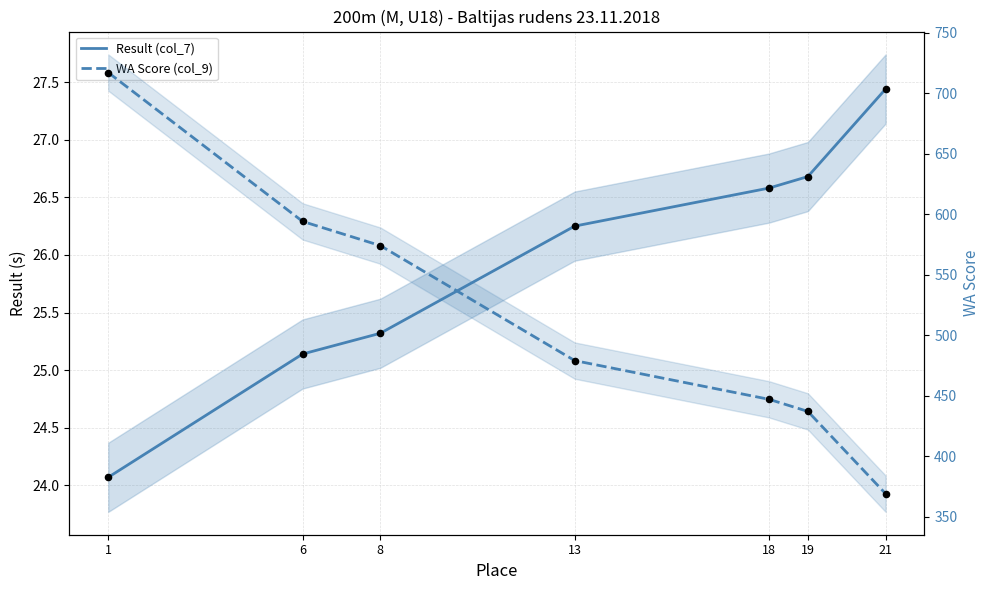

Which series contains the lowest Y value?

Result (col_7)